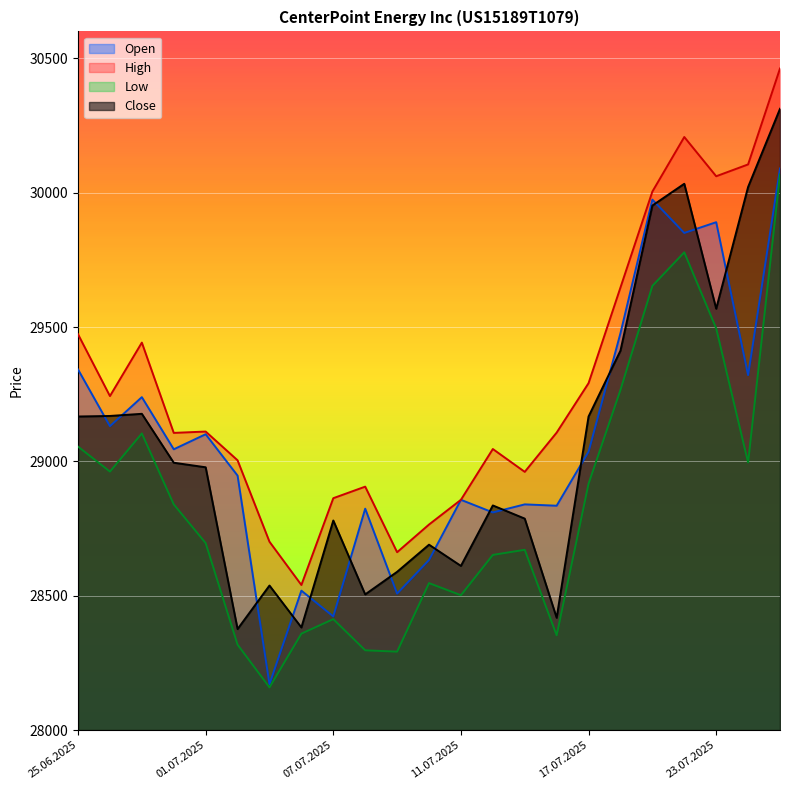

Which series changed the most between 10.07.2025 and 11.07.2025?

Open